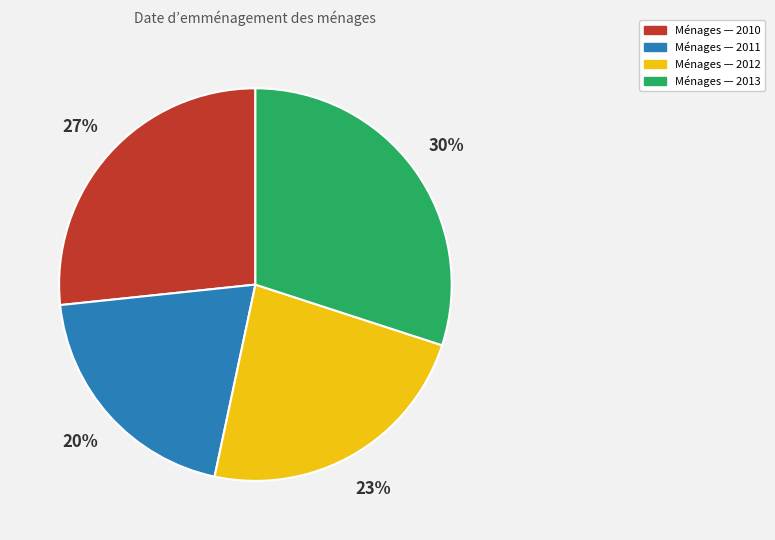

Is there a majority slice in this chart?

No